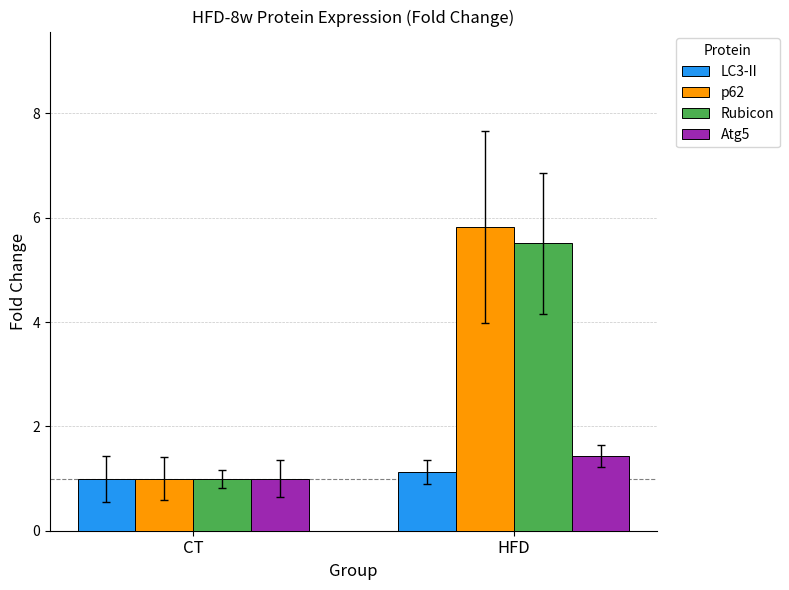

What is the total value across all series at CT?

4.0